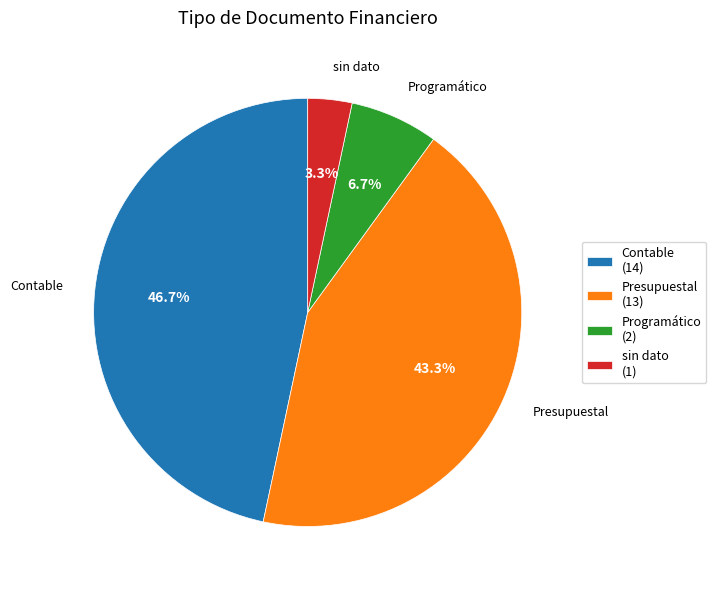

How many segments does this pie chart have?

4